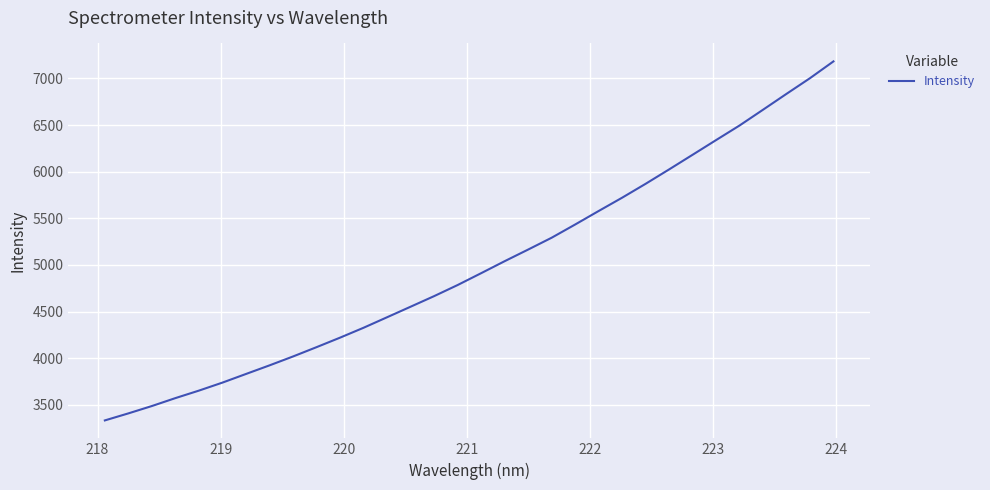

What is the maximum value shown in the chart?

7182.7